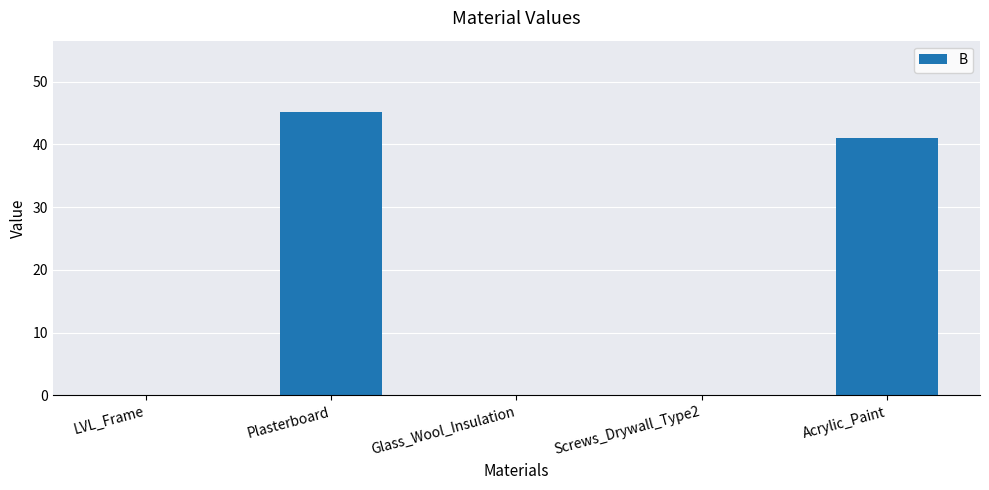

Is it true that the value at LVL_Frame is 0.0?

True